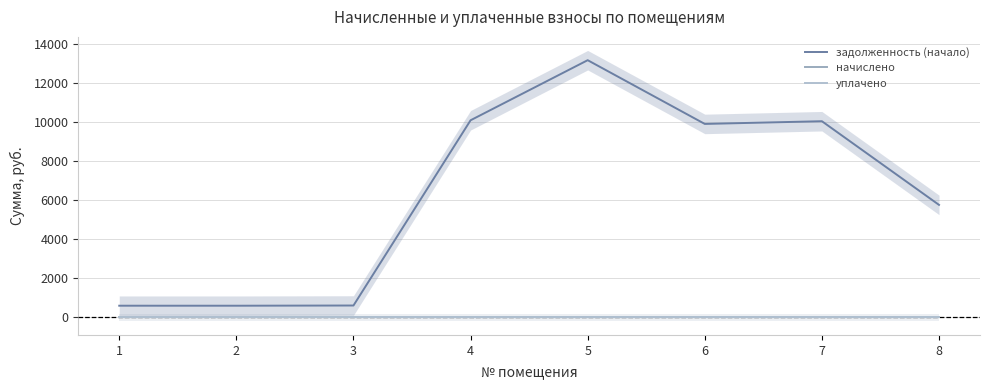

At which label does задолженность (начало) first exceed 9920?

4